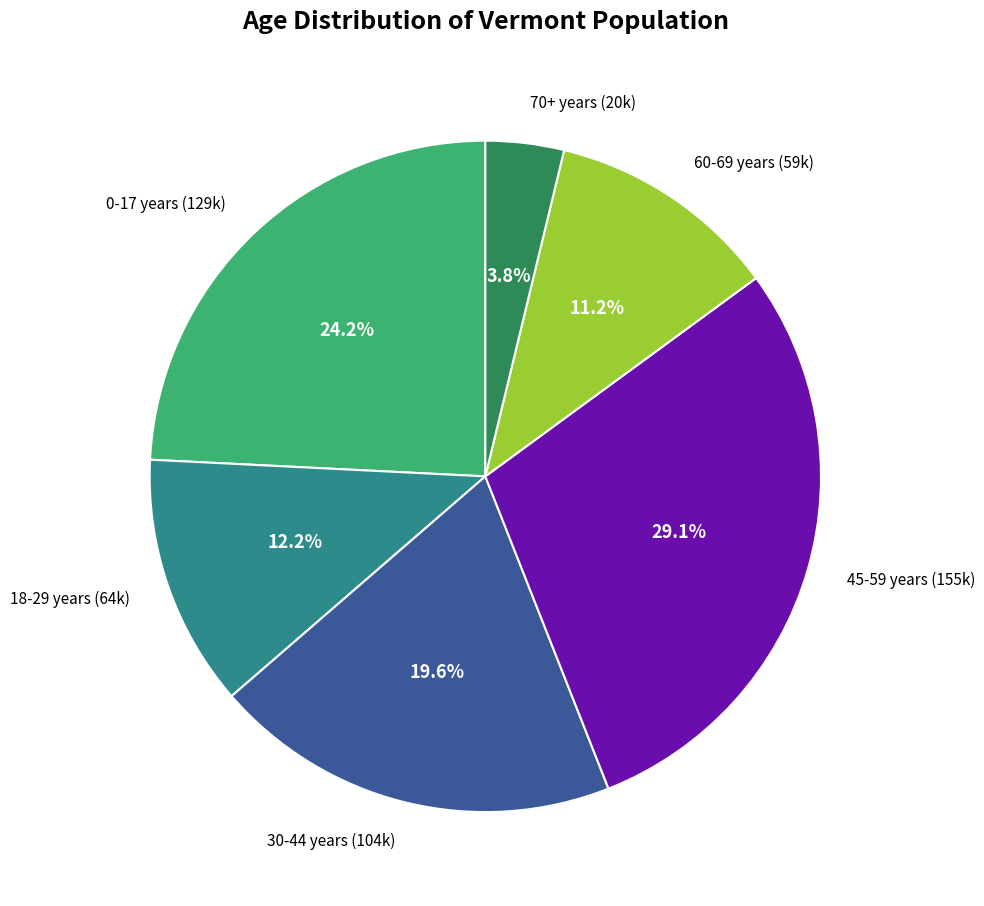

What percentage is NOT represented by 18-29 years?

87.8%